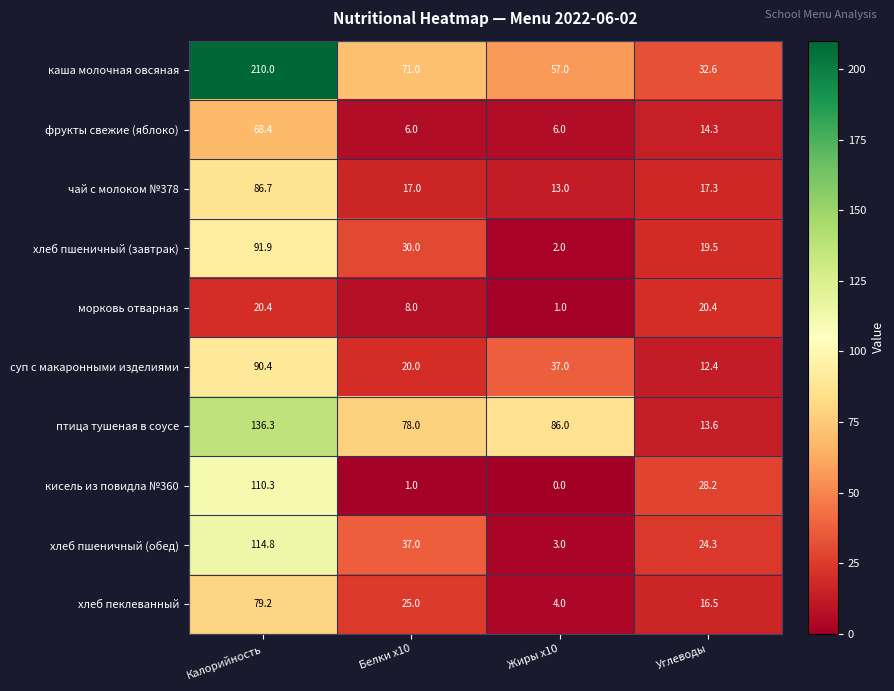

Which series changed the most between Белки x10 and Жиры x10?

хлеб пшеничный (обед)